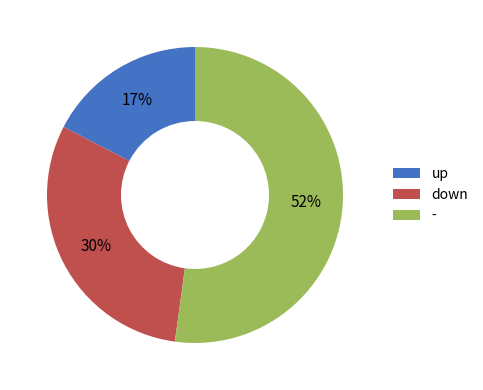

Count the number of slices in the pie.

3